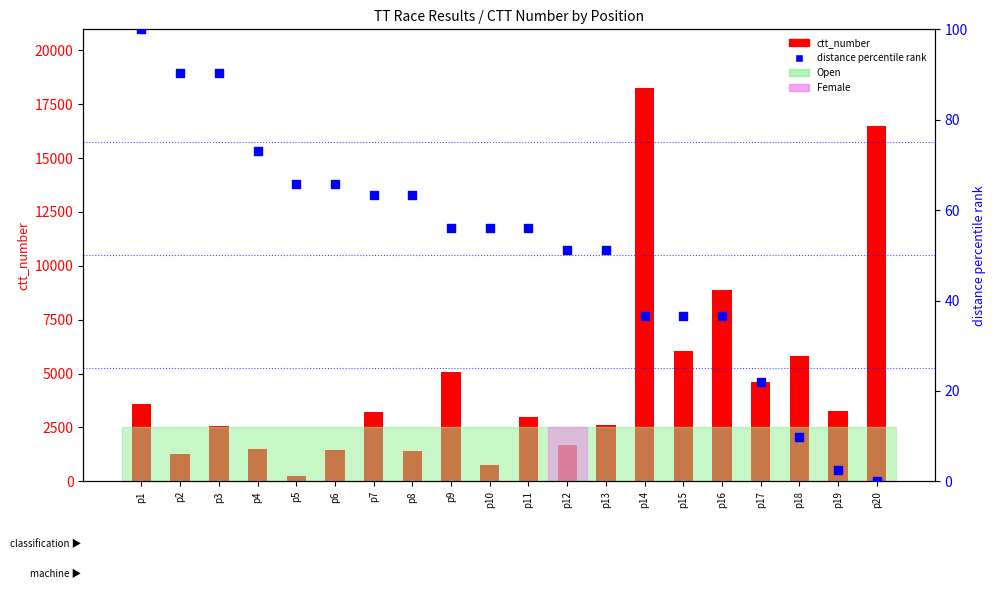

Which series reaches the minimum Y coordinate?

distance (percentile rank)